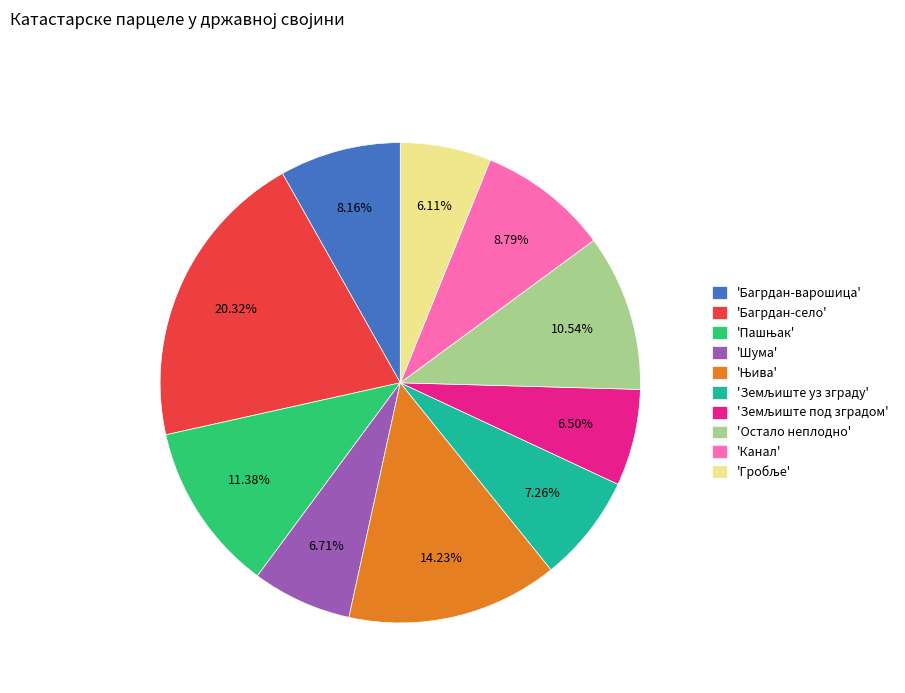

To the nearest percent, what is the difference between the largest and smallest slice percentages?

14%